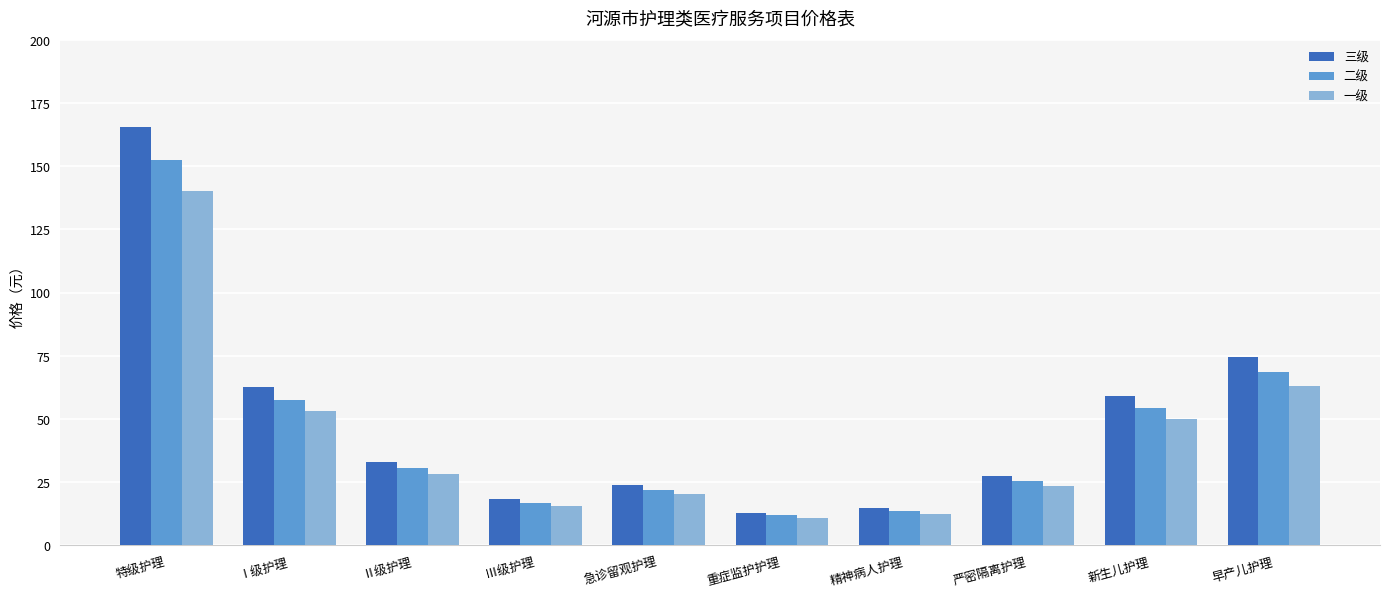

What is the minimum value shown in the chart?

10.9